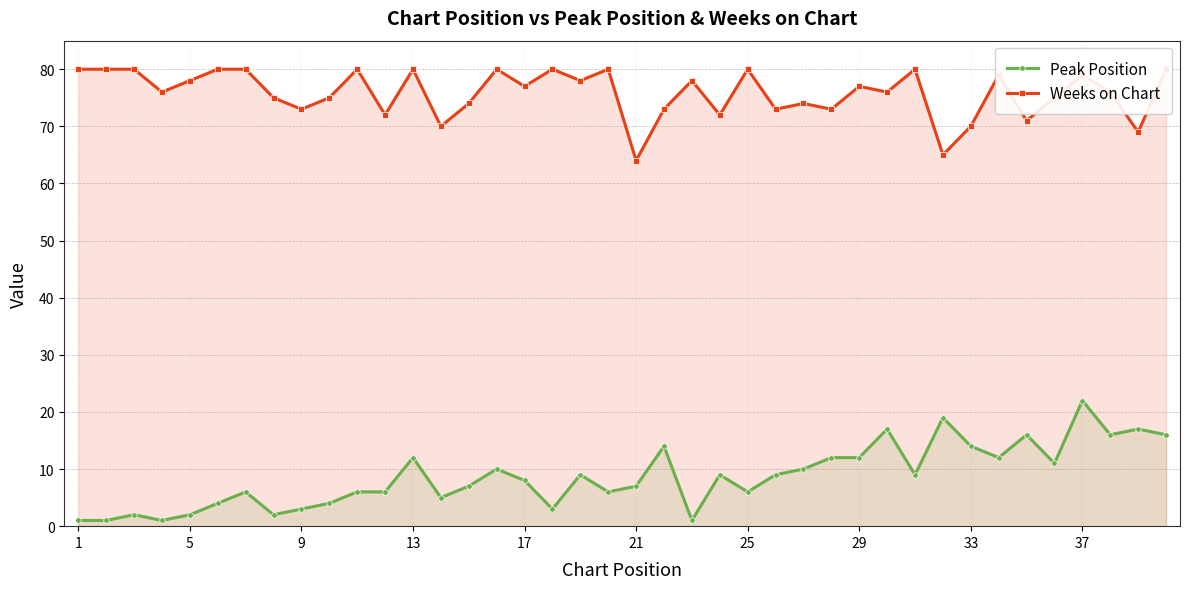

What is the lowest value of the Weeks on Chart series?

64